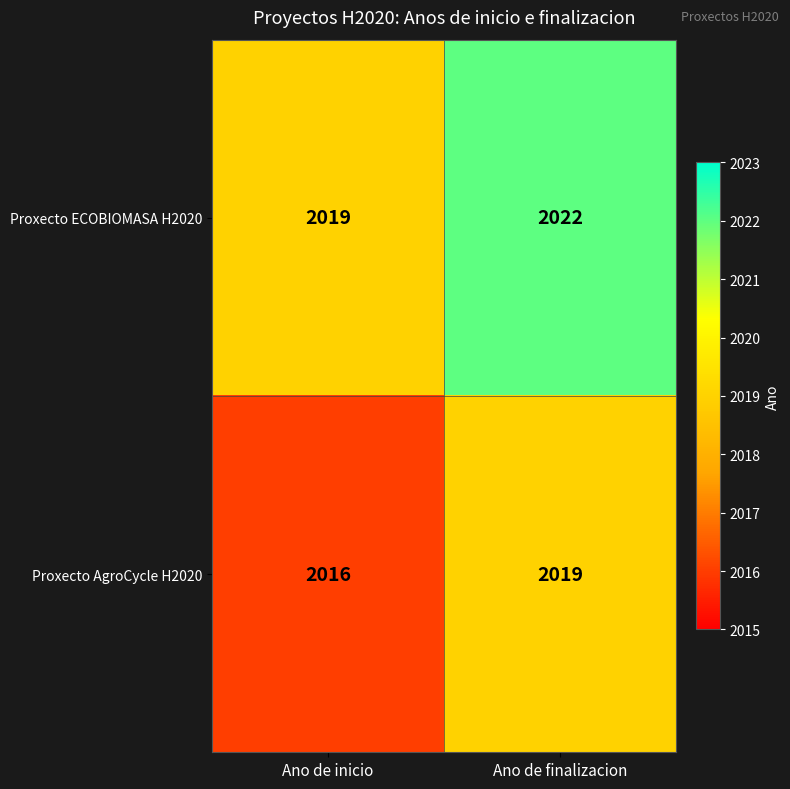

The Proxecto ECOBIOMASA H2020 series shows 3227 at Ano de finalizacion. True or false?

False